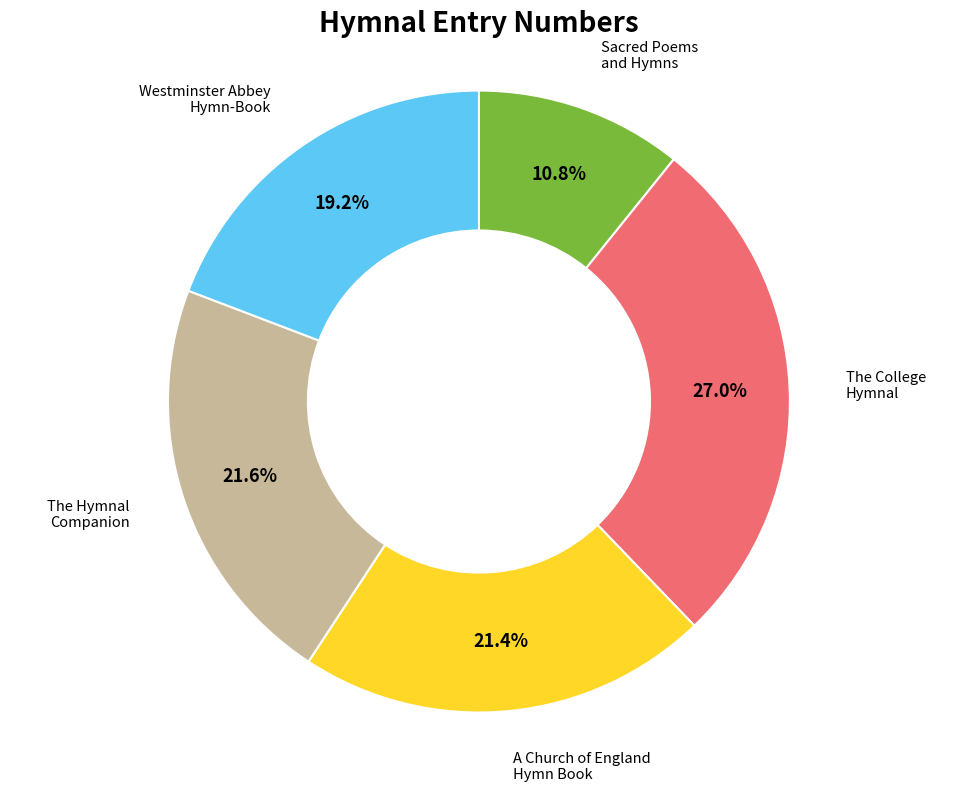

Does any single category account for the majority?

No